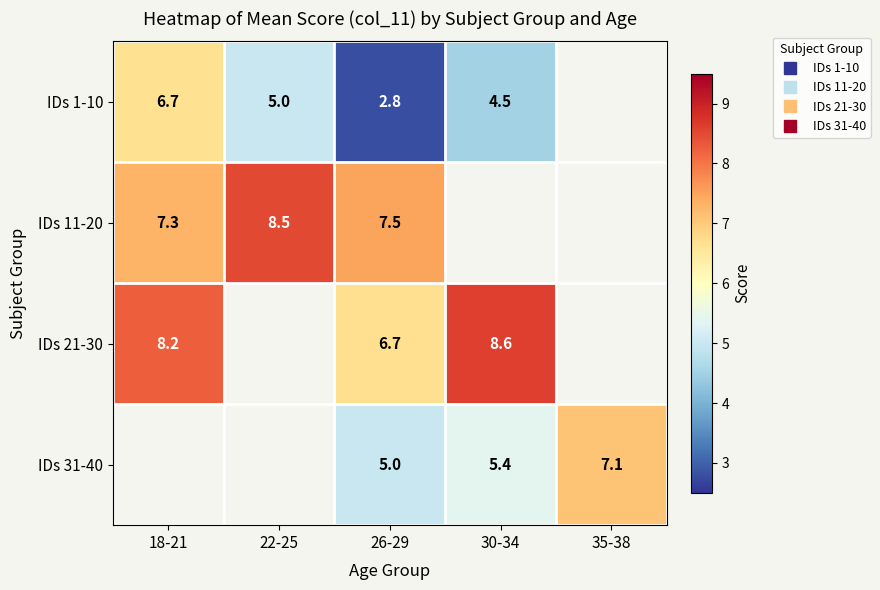

What is the sum of the IDs 21-30 values at 26-29 and 18-21?

14.9